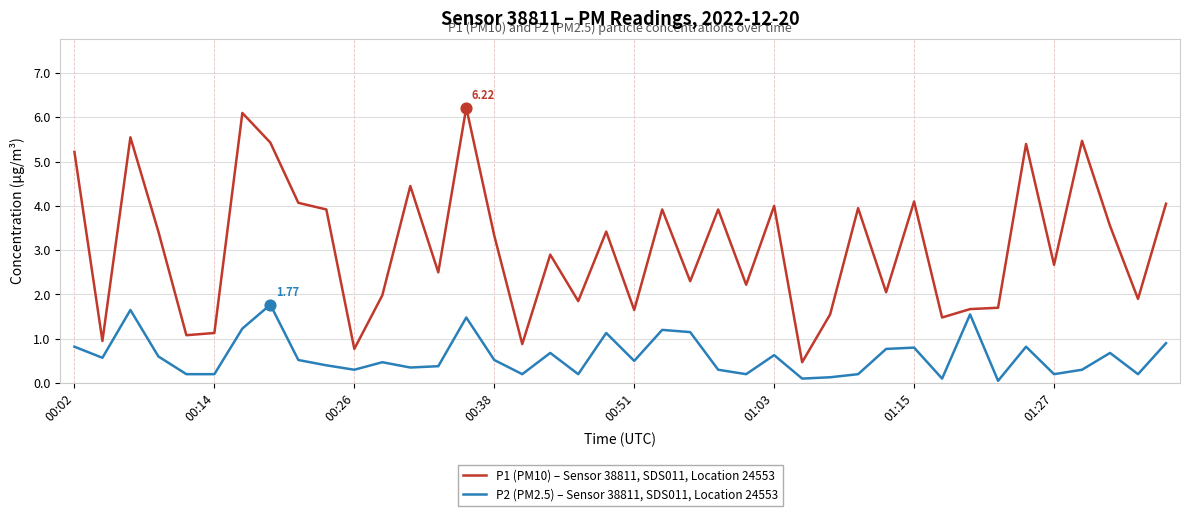

Which series has the widest spread of values?

P1 (PM10) – Sensor 38811, SDS011, Location 24553